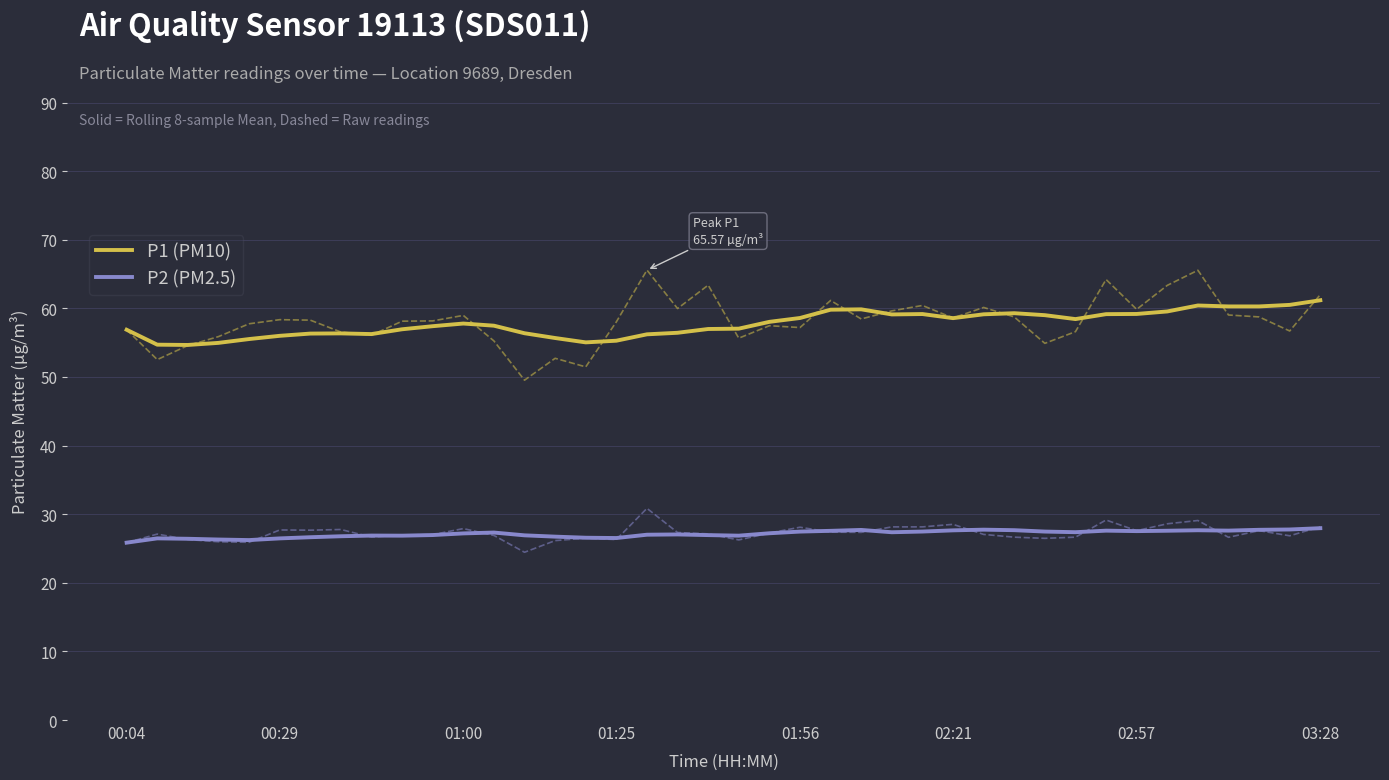

Reading right to left, list all the values displayed in this chart.

P1 (PM10): 61.2	60.5	60.3	60.3	60.4	59.5	59.2	59.2	58.4	59.0	59.3	59.1	58.6	59.2	59.1	59.9	59.8	58.6	58.0	57.0	57.0	56.4	56.2	55.3	55.0	55.7	56.4	57.5	57.8	57.4	57.0	56.2	56.4	56.3	56.0	55.5	55.0	54.7	54.7	56.9
P2 (PM2.5): 28.0	27.8	27.7	27.6	27.7	27.6	27.5	27.6	27.4	27.5	27.7	27.7	27.6	27.5	27.4	27.7	27.6	27.5	27.2	26.9	27.0	27.0	27.0	26.5	26.6	26.7	26.9	27.3	27.2	27.0	26.9	26.9	26.8	26.6	26.5	26.2	26.3	26.4	26.5	25.9